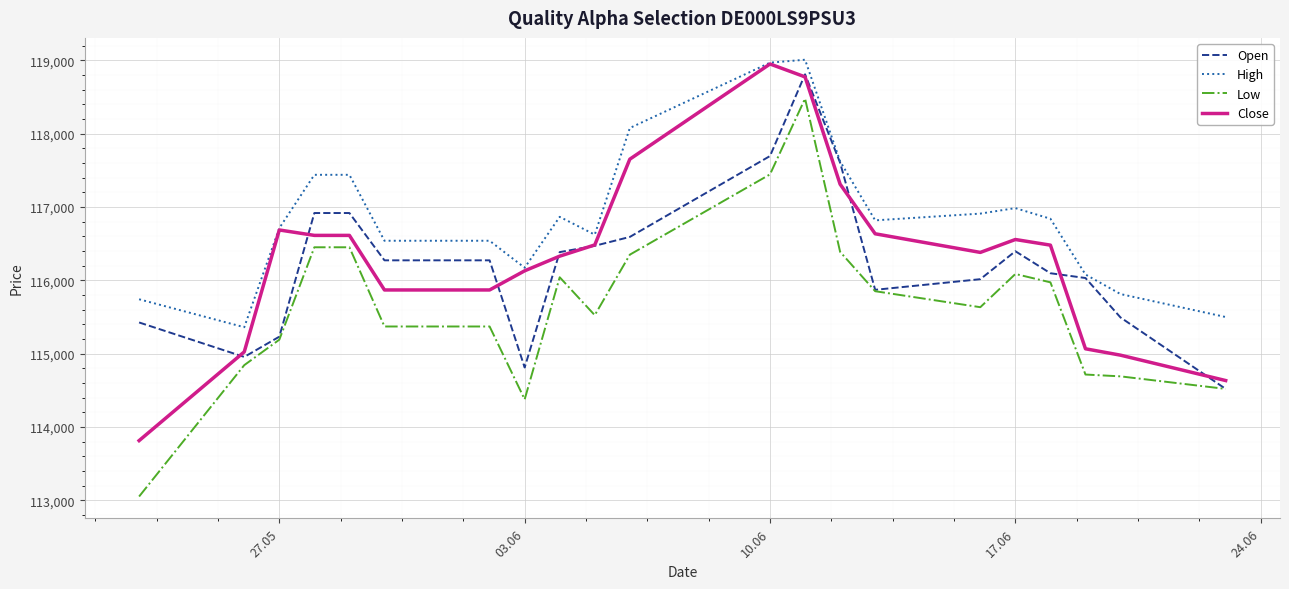

Which series has the largest total across all categories?

High